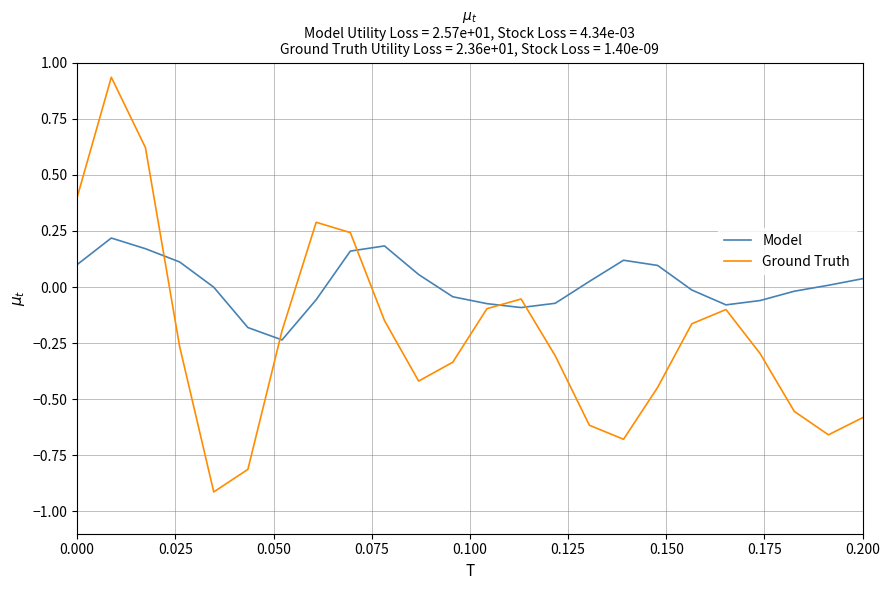

List the series in order of their overall mean, lowest first.

Ground Truth, Model